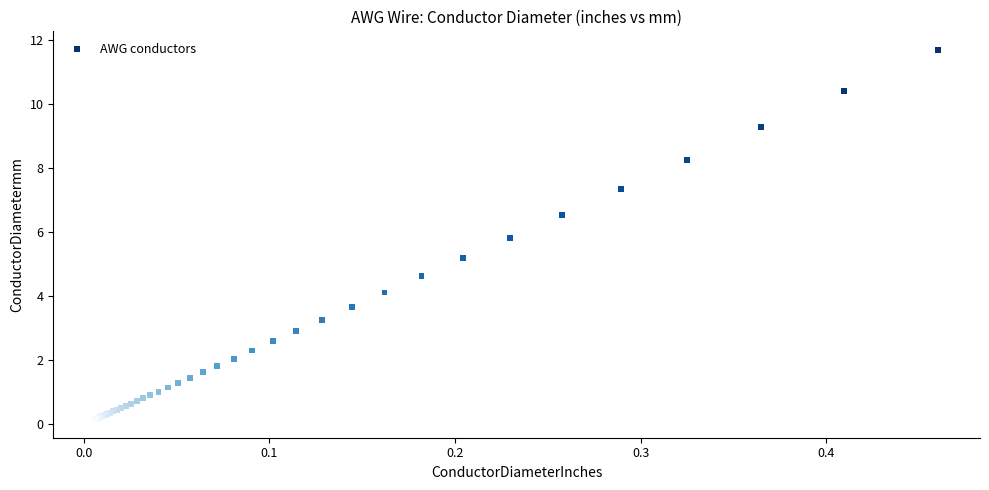

What Y value in the scatter plot is closest to 5?

5.2